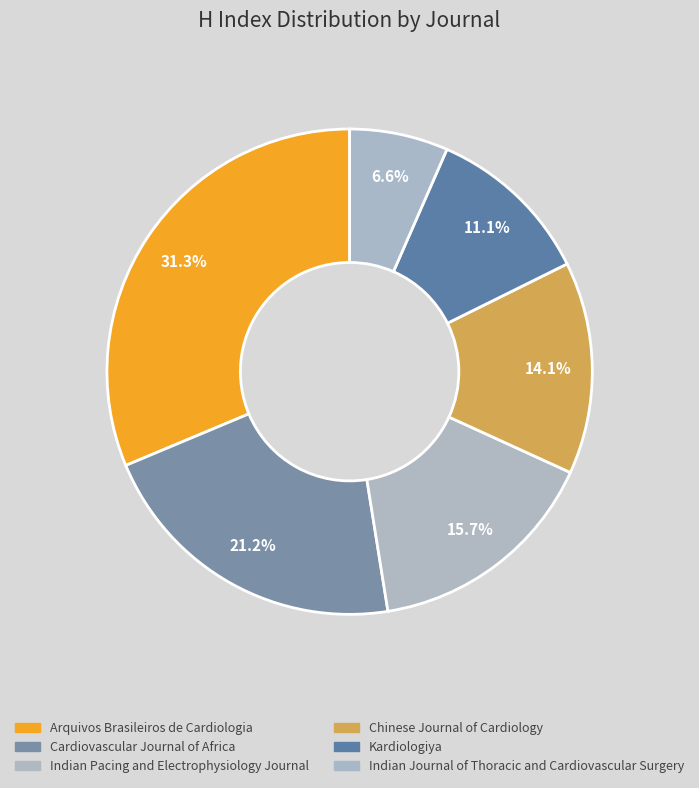

Do Indian Pacing and Electrophysiology Journal and Chinese Journal of Cardiology together represent more than half of the pie?

No